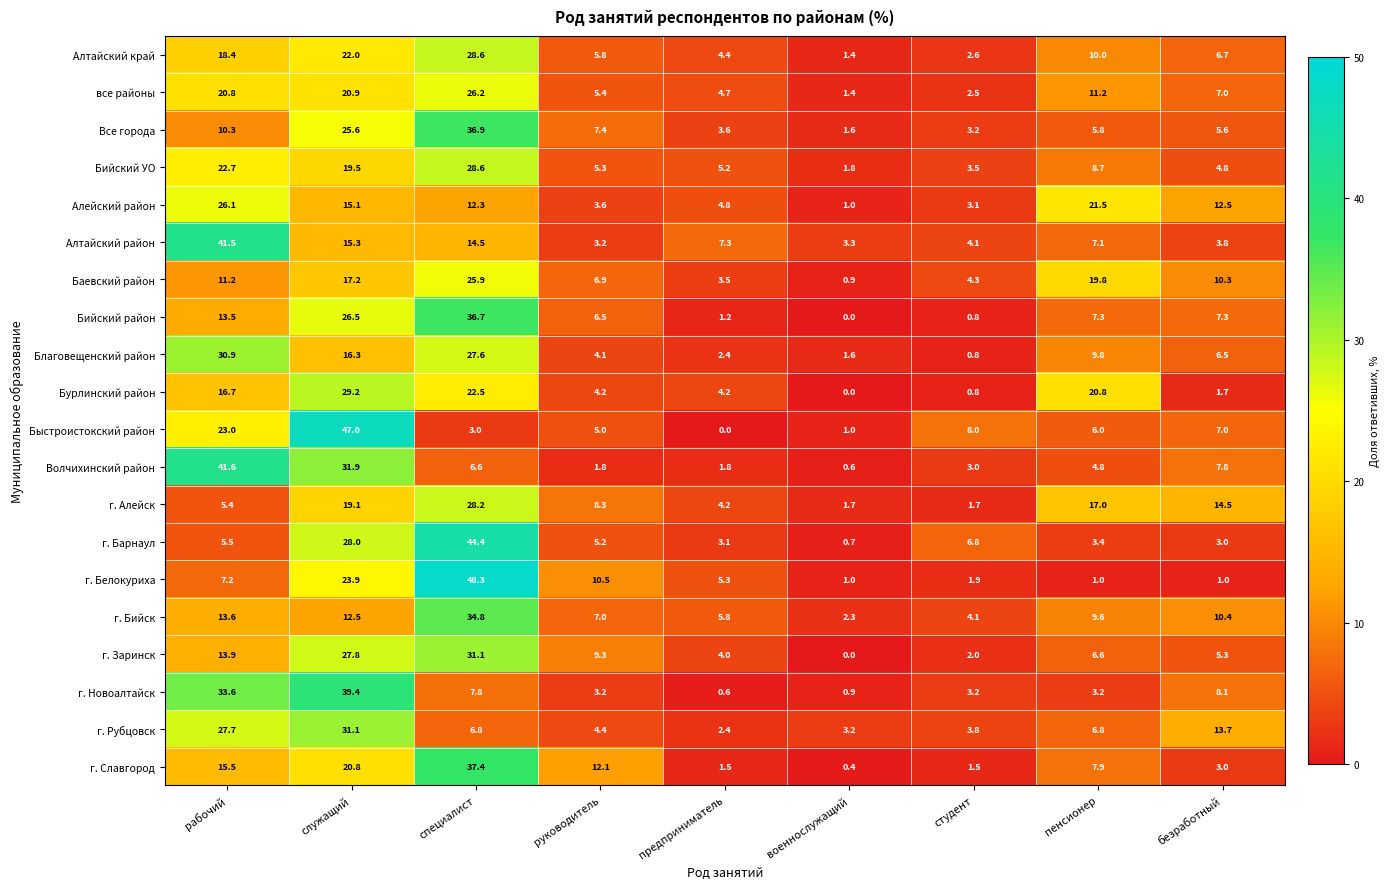

What is the total value across all series at руководитель?

119.2